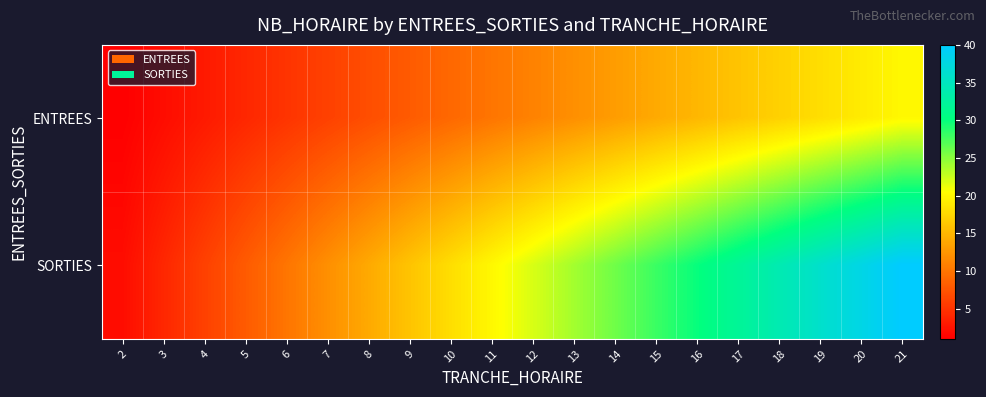

Which series has the widest spread of values?

SORTIES